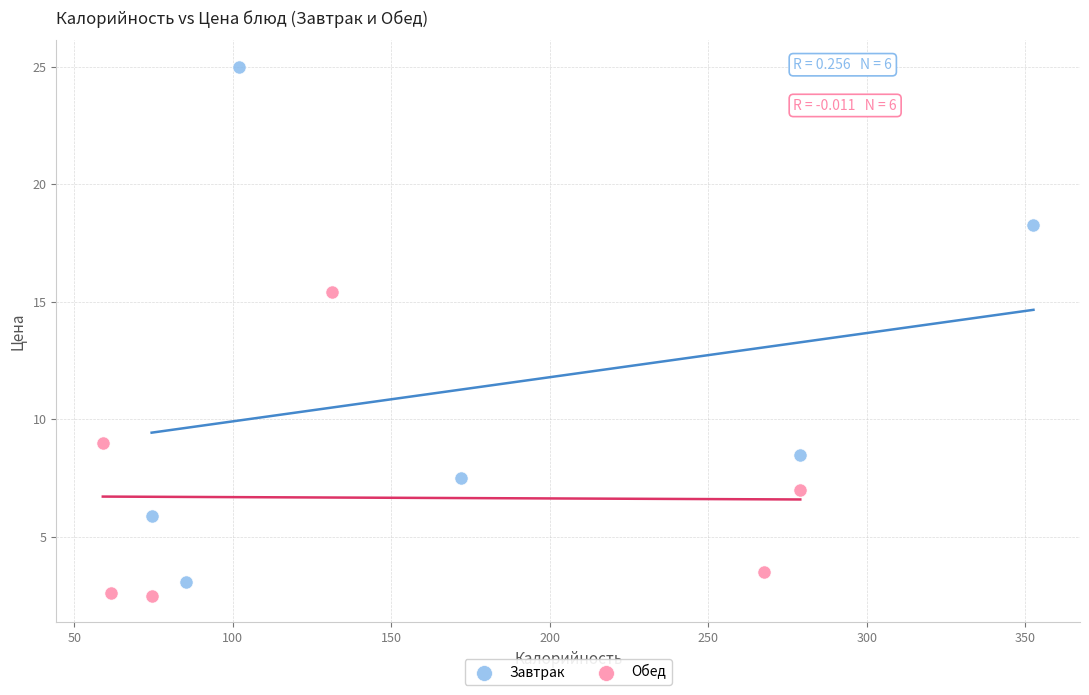

Which series has the largest Y range (max minus min)?

Завтрак